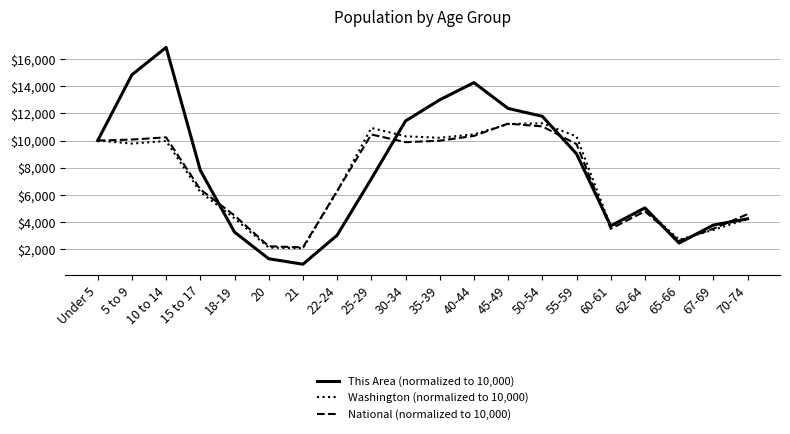

Which series changed the most between 60-61 and 70-74?

National (normalized to 10,000)